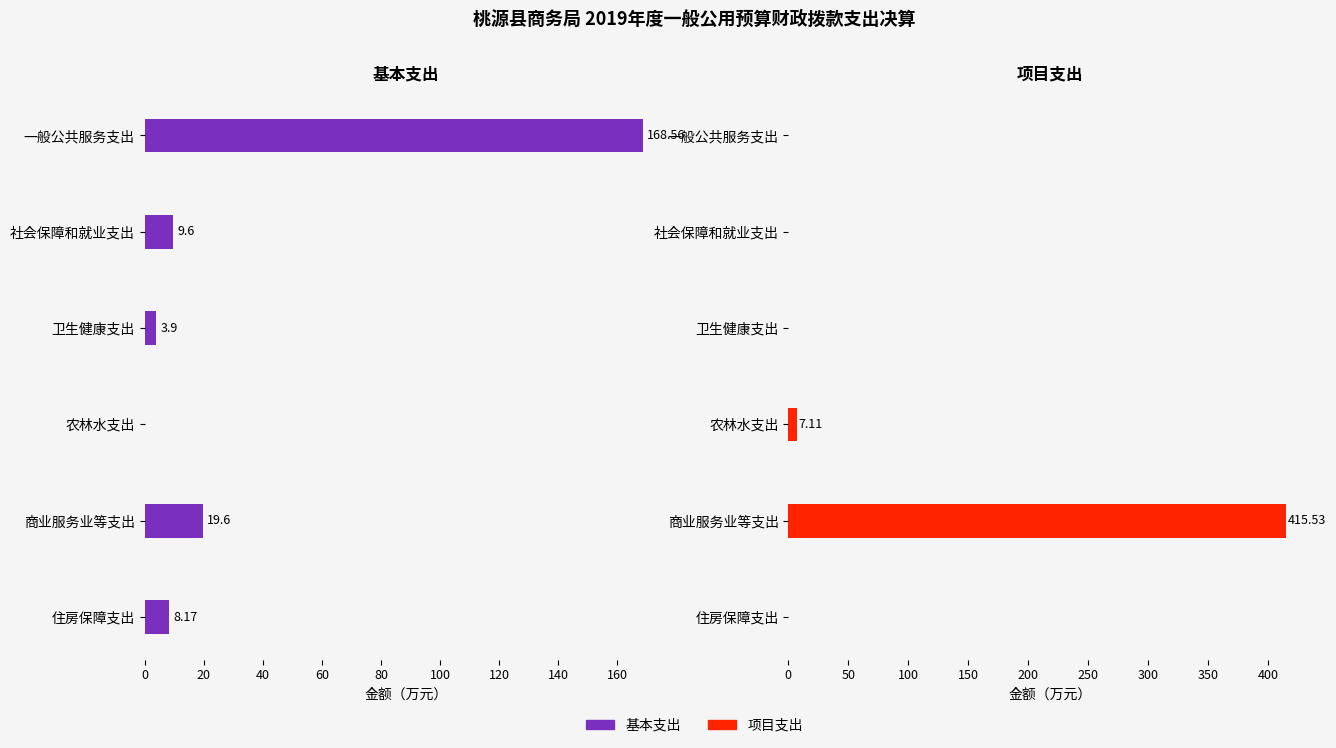

What is the difference between the highest and lowest values at 农林水支出?

7.1